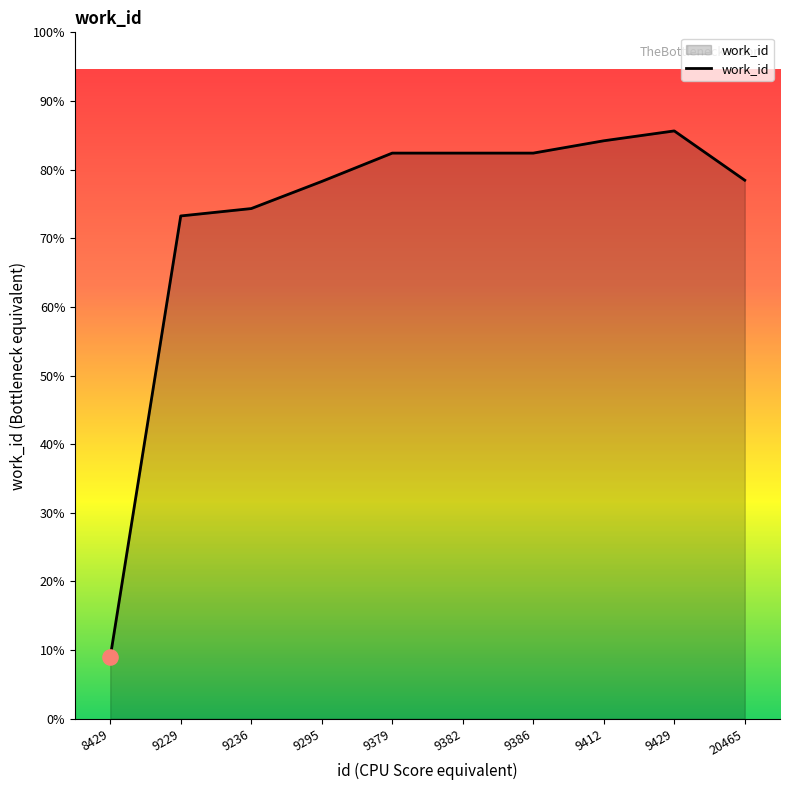

Does the chart have visible grid lines?

No